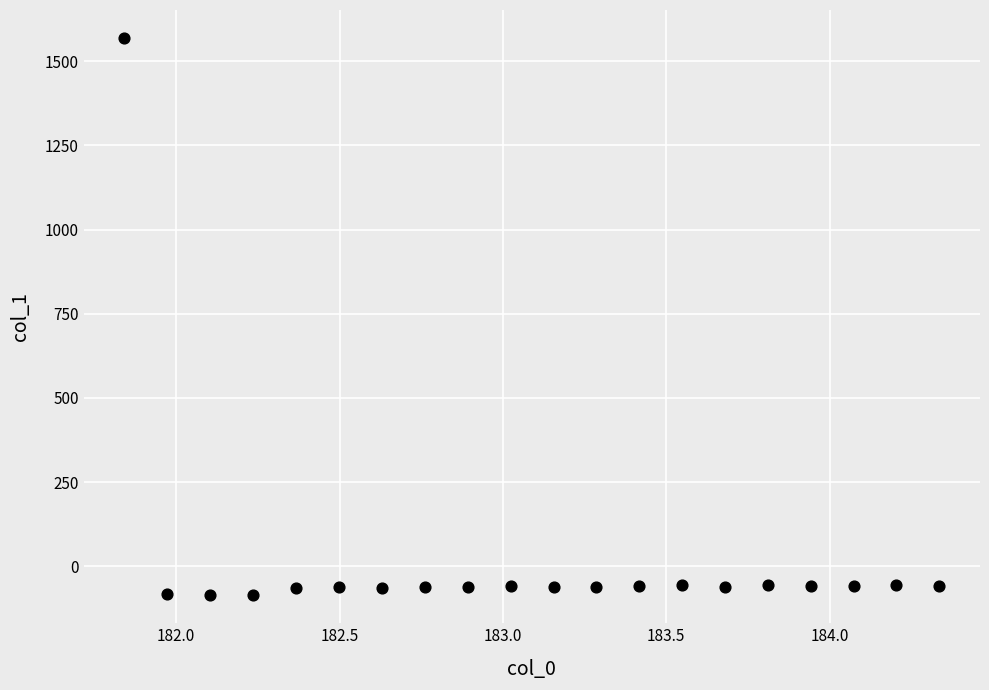

What is the range of Y values (max minus min)?

1655.7